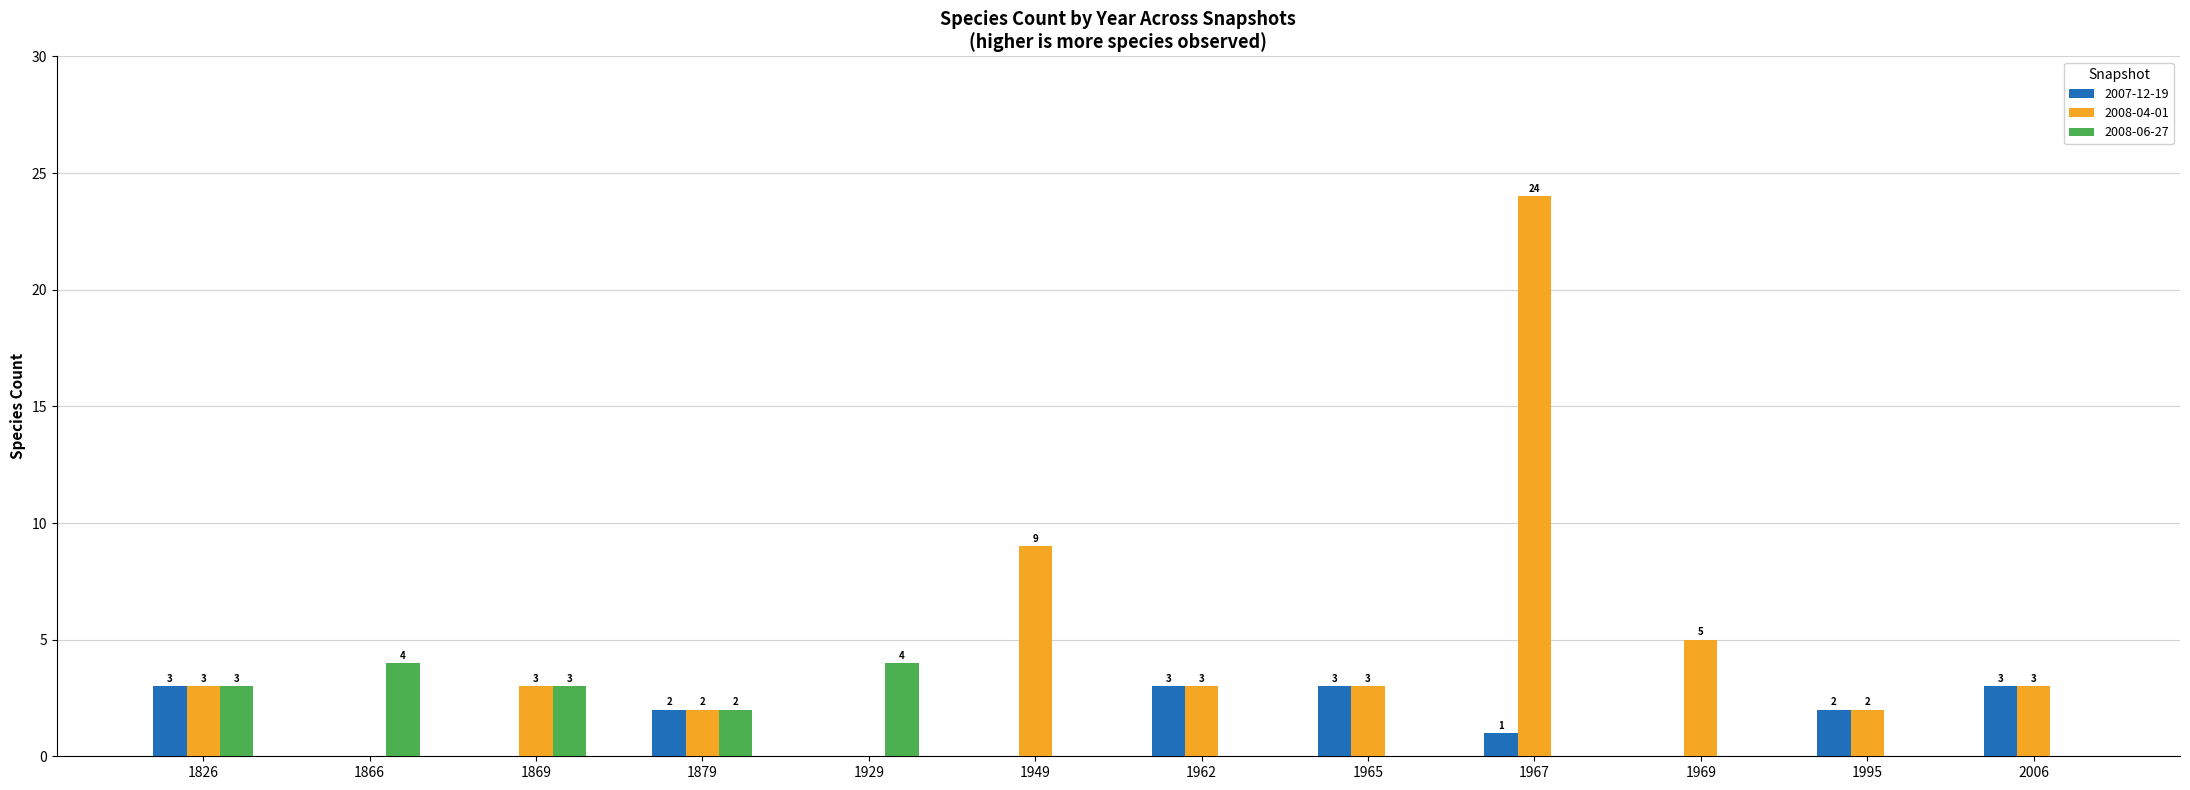

At which label does 2007-12-19 first exceed 2?

1826